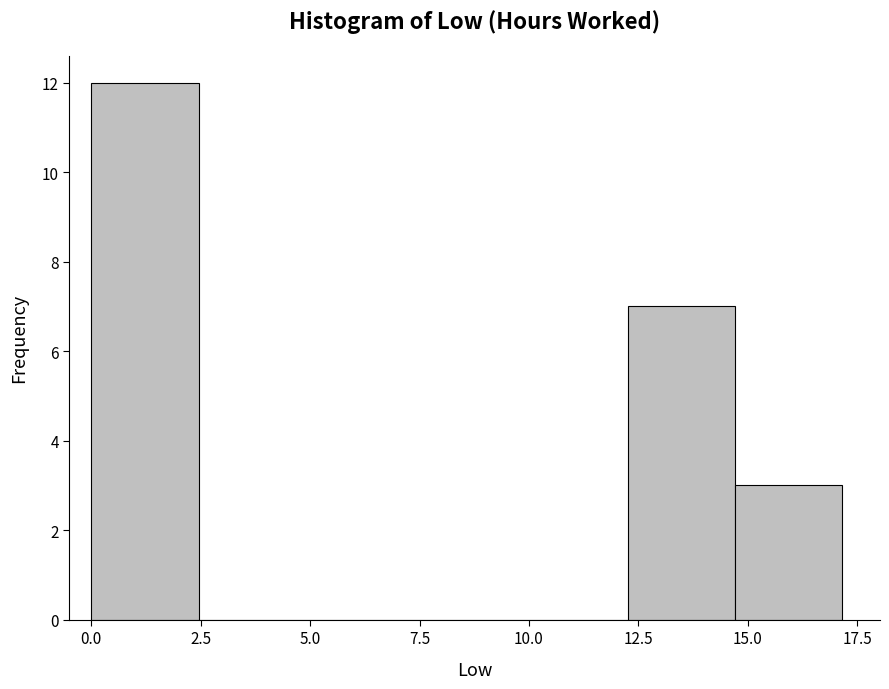

Reading left to right, transcribe this chart: for each bar, give the range it covers on the x-axis and its height. Neither the bar edges nor the heights are printed on the chart, so give them approximately, as read against the axes.

0.0 to 2.5: 12
2.5 to 5.0: 0
5.0 to 7.5: 0
7.5 to 10.0: 0
10.0 to 12.5: 0
12.5 to 14.5: 7
14.5 to 17.0: 3